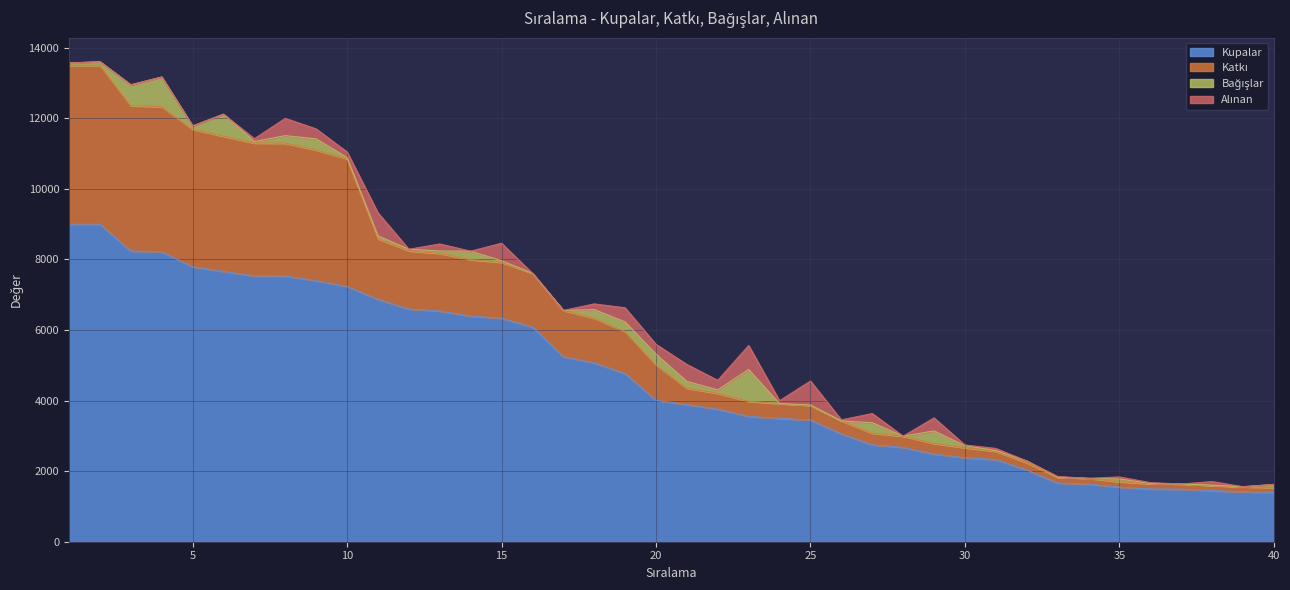

The value of Bağışlar at 27 is 403. True or false?

False